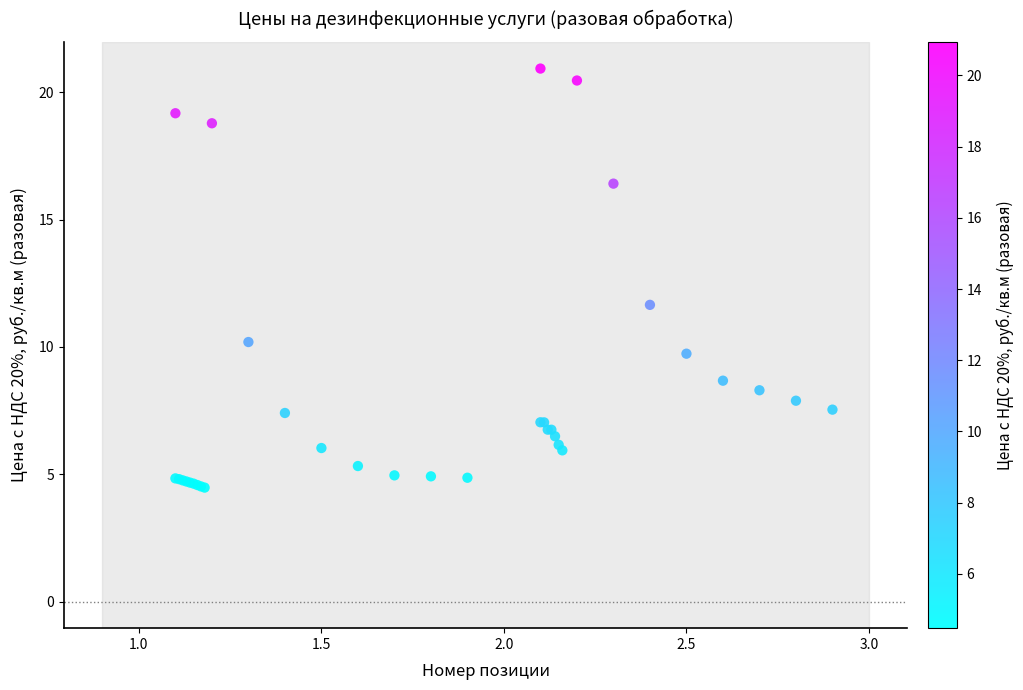

What Y value in the scatter plot is closest to 12?

11.7